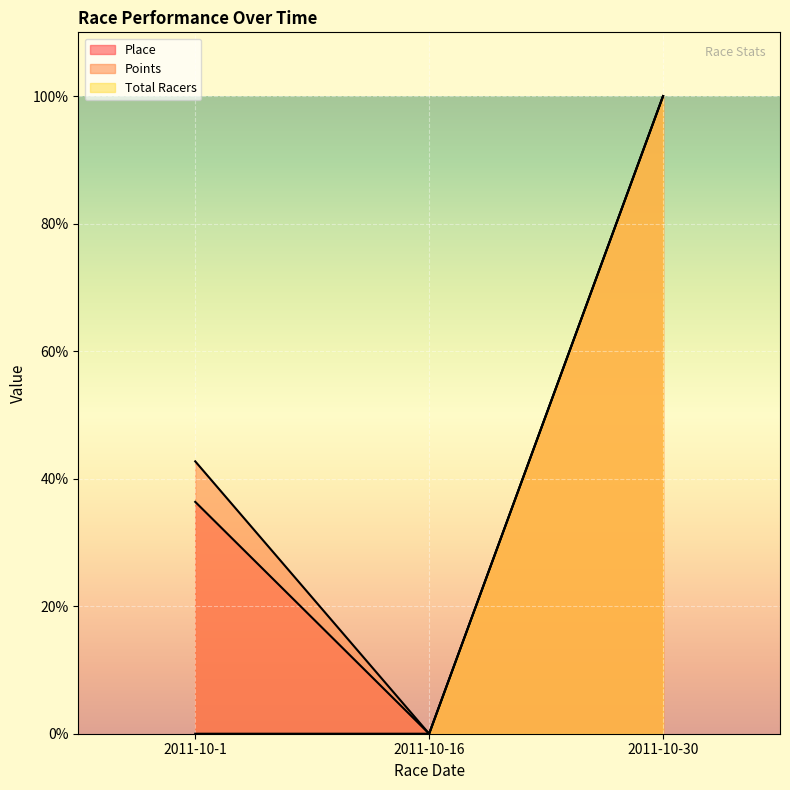

At which label does Points first exceed 42?

2011-10-1